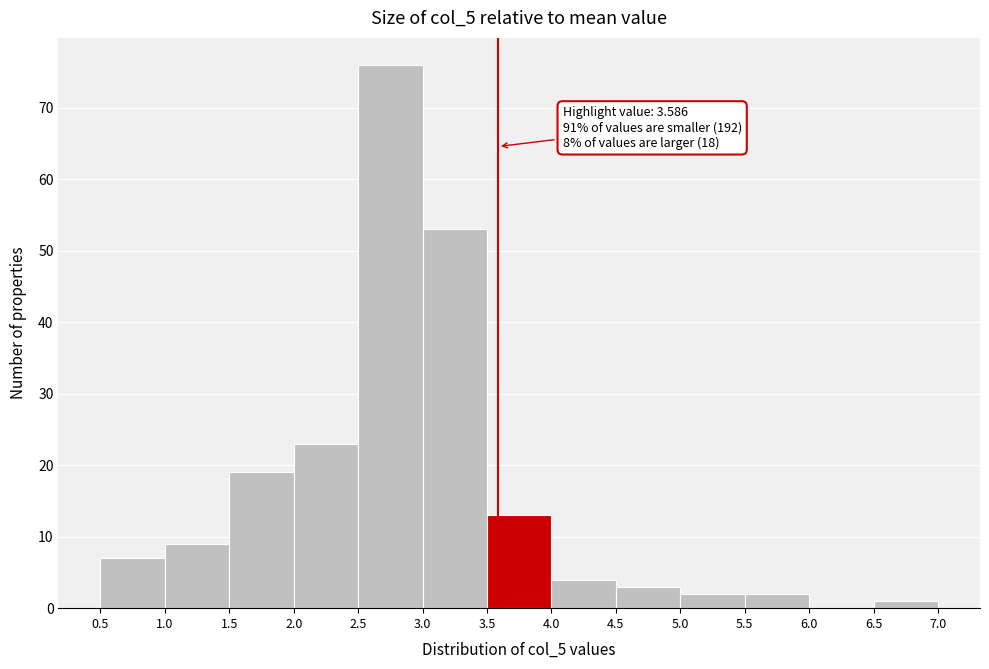

Which range on the x-axis has the tallest bar?

2.5 to 3.0